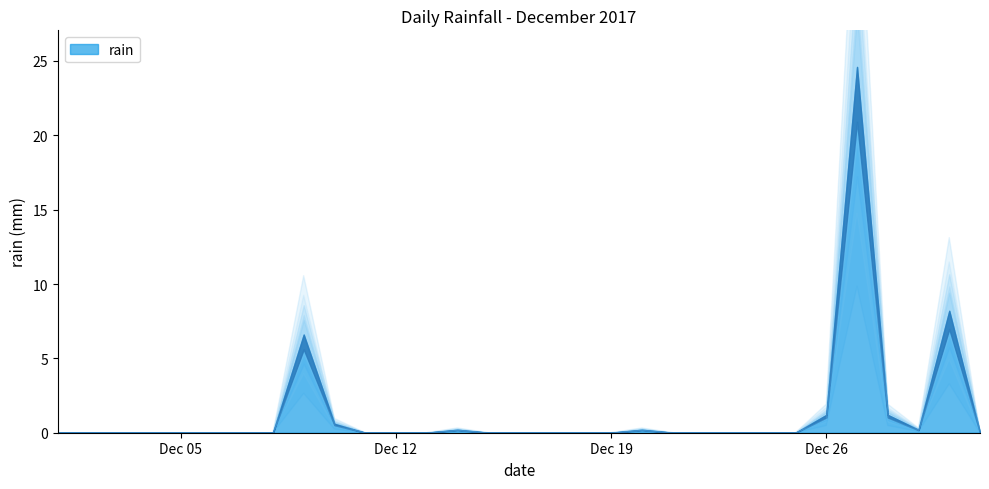

Rank the categories by value from lowest to highest.

2017-12-01, 2017-12-02, 2017-12-03, 2017-12-04, 2017-12-05, 2017-12-06, 2017-12-07, 2017-12-08, 2017-12-11, 2017-12-12, 2017-12-13, 2017-12-15, 2017-12-16, 2017-12-17, 2017-12-18, 2017-12-19, 2017-12-21, 2017-12-22, 2017-12-23, 2017-12-24, 2017-12-25, 2017-12-31, 2017-12-14, 2017-12-20, 2017-12-29, 2017-12-10, 2017-12-26, 2017-12-28, 2017-12-09, 2017-12-30, 2017-12-27